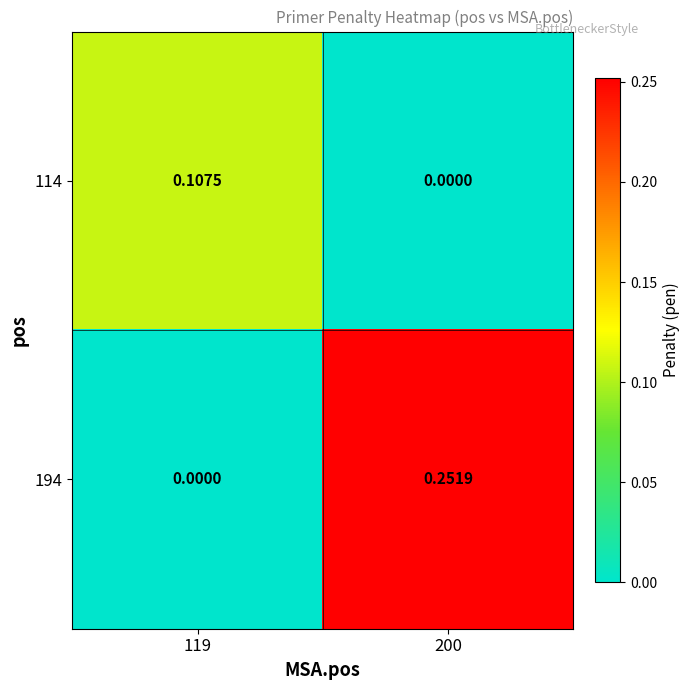

Is the value of 114 at 119 greater than the value of 194 at 119?

Yes